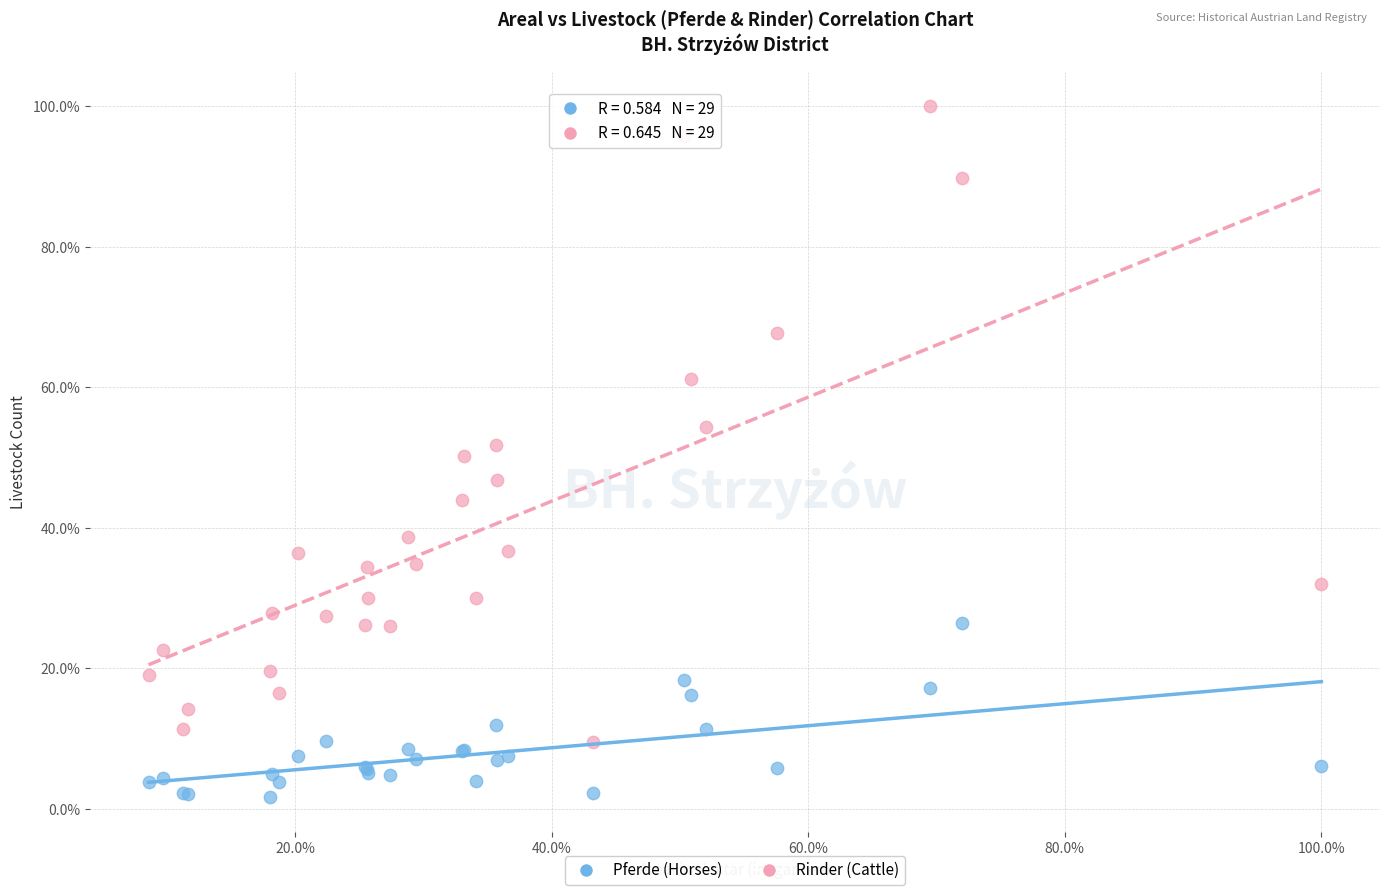

What are all the series names shown in the legend?

Pferde (Horses), Rinder (Cattle)